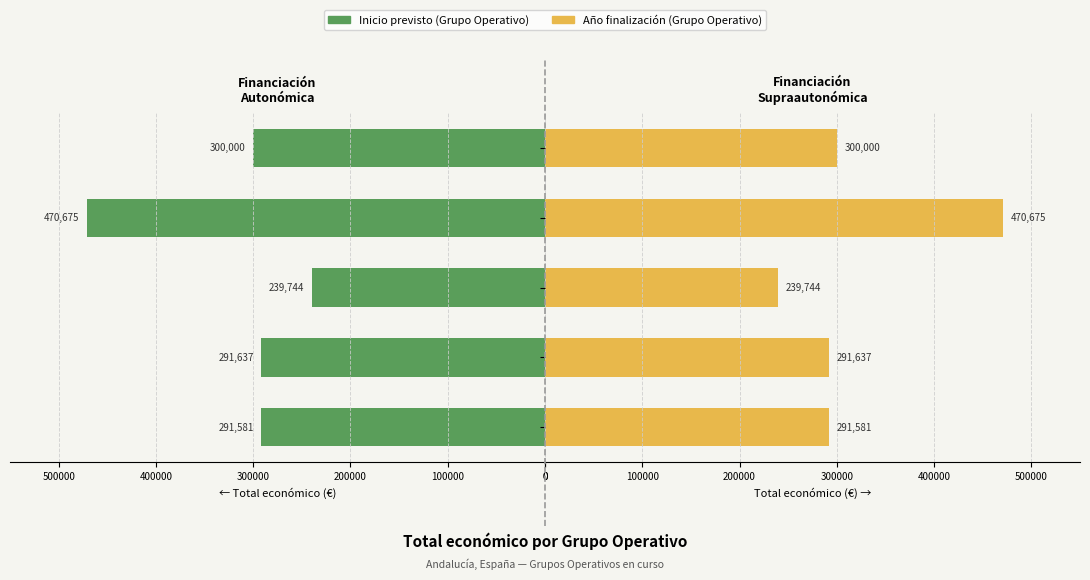

Reading right to left, transcribe all the data shown in this chart.

Inicio previsto: 300000	470675	239744	291637	291581
Año finalización: 300000	470675	239744	291637	291581